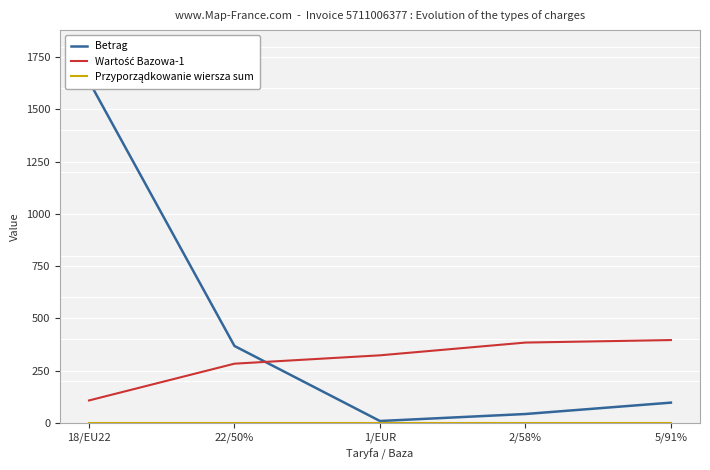

The value of Przyporządkowanie wiersza sum at 18/EU22 is 1.0. True or false?

True